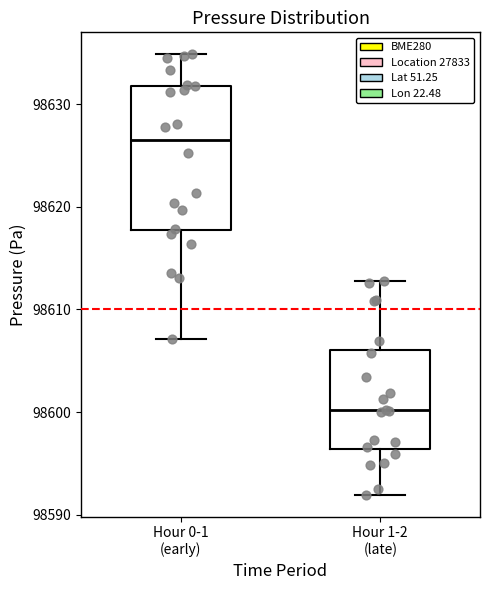

Where does the lower whisker of the box for Hour 1-2 (late) end on the y-axis? The values are not printed on the chart, so give them approximately, as read against the axis.

98592